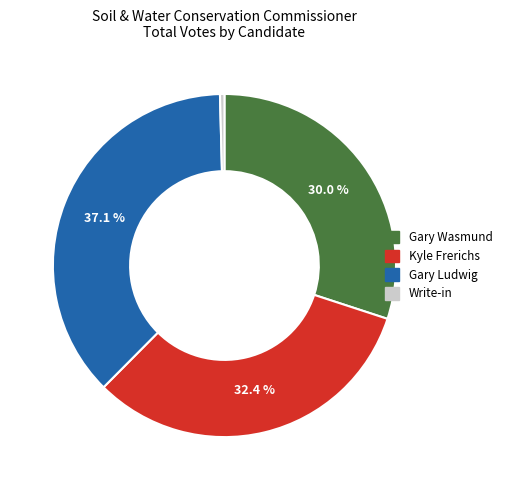

Does any single category account for the majority?

No